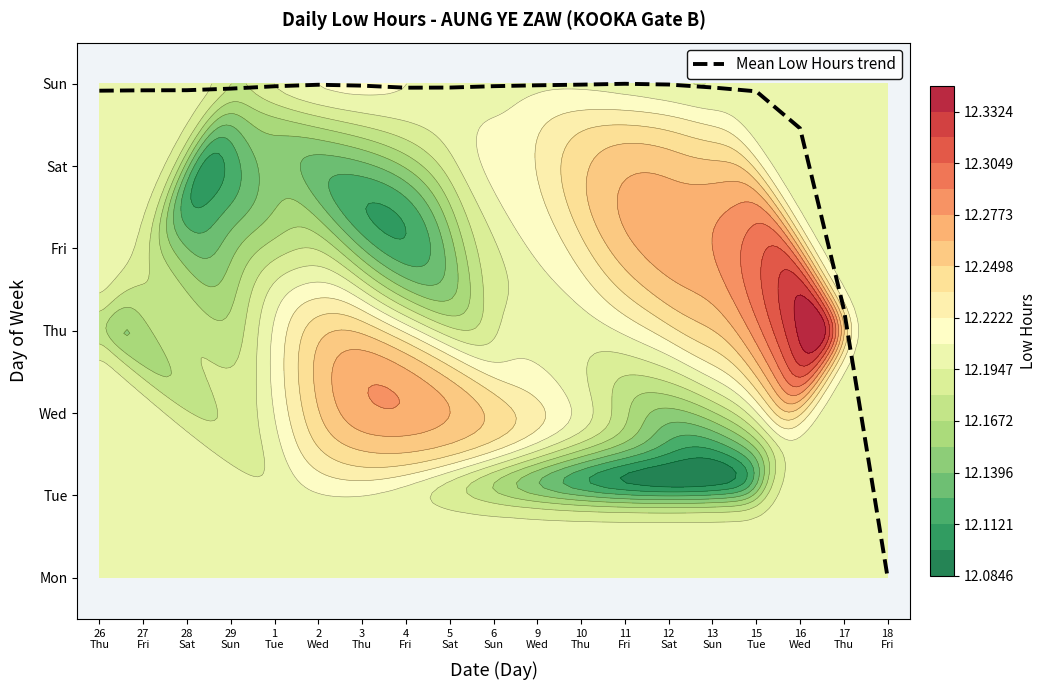

What is the change in value from 2
Wed to 16
Wed?

-0.5